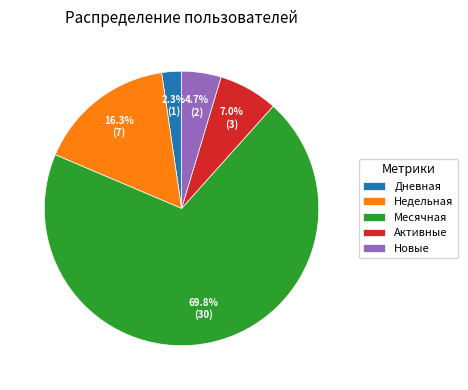

Is there any slice that represents more than half of the pie?

Yes